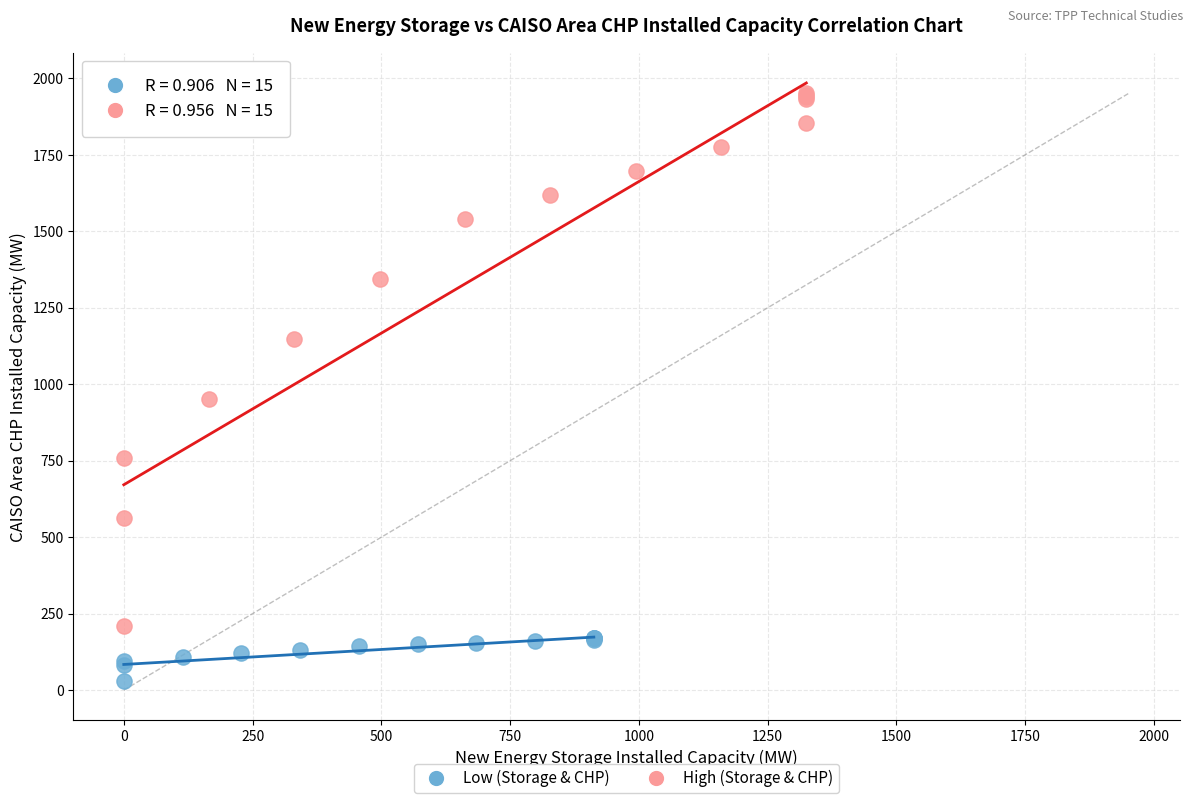

Which series reaches the minimum Y coordinate?

Low (Storage & CHP)